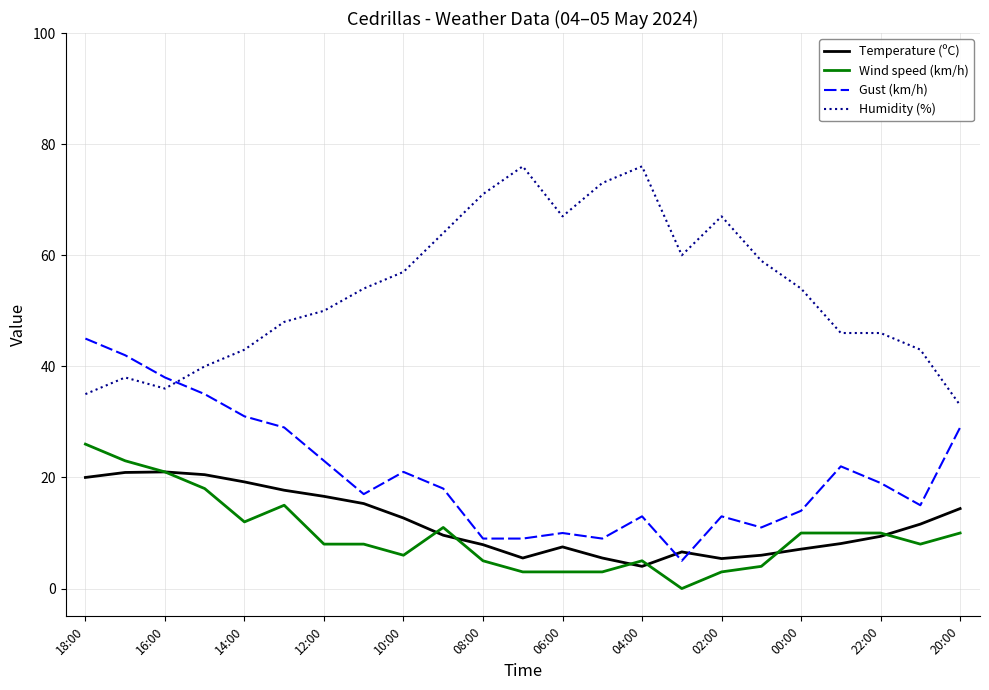

Which series has the largest total across all categories?

Humidity (%)